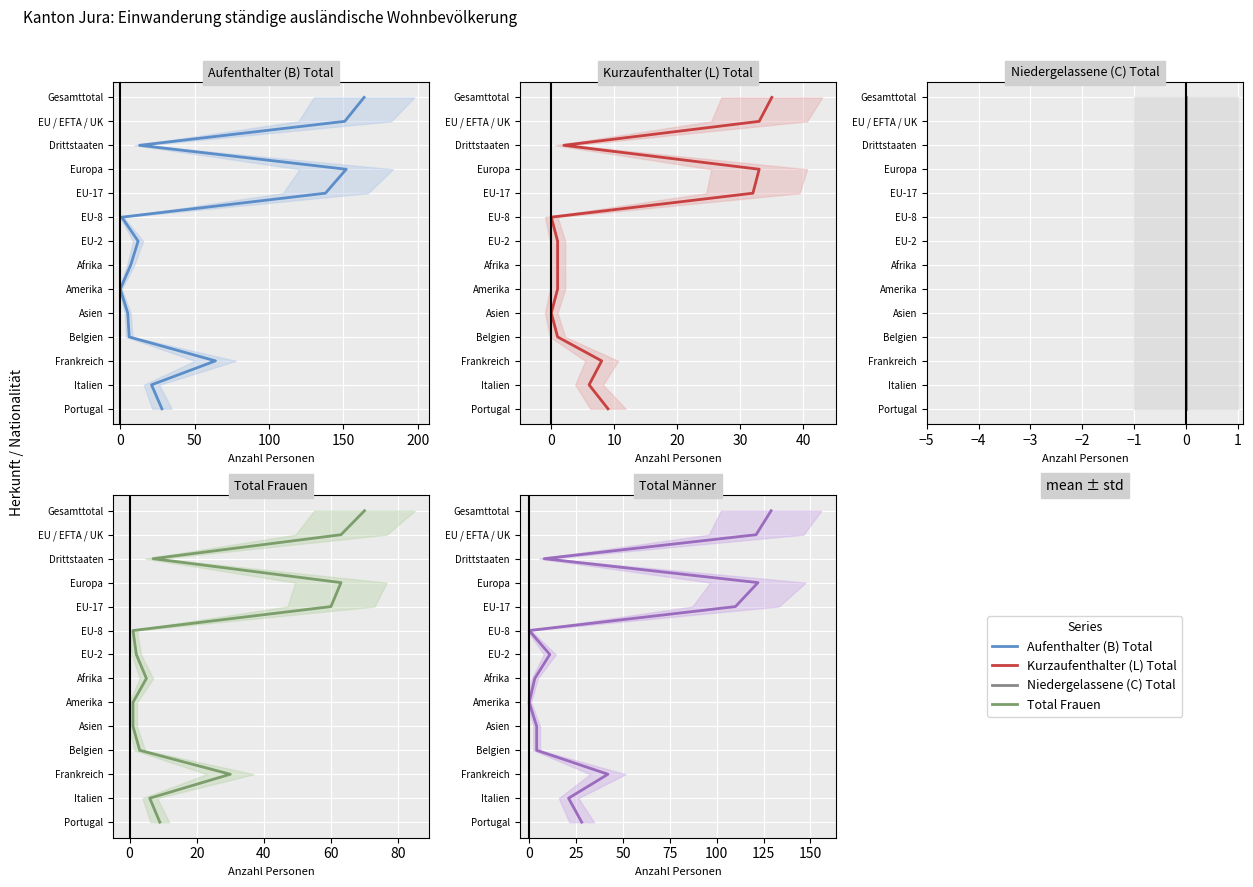

Which series has the largest total across all categories?

Aufenthalter (B) Total